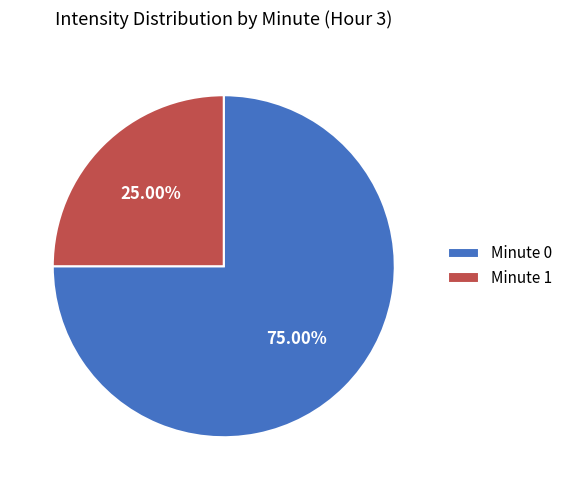

Rank the categories by value from lowest to highest.

Minute 1, Minute 0